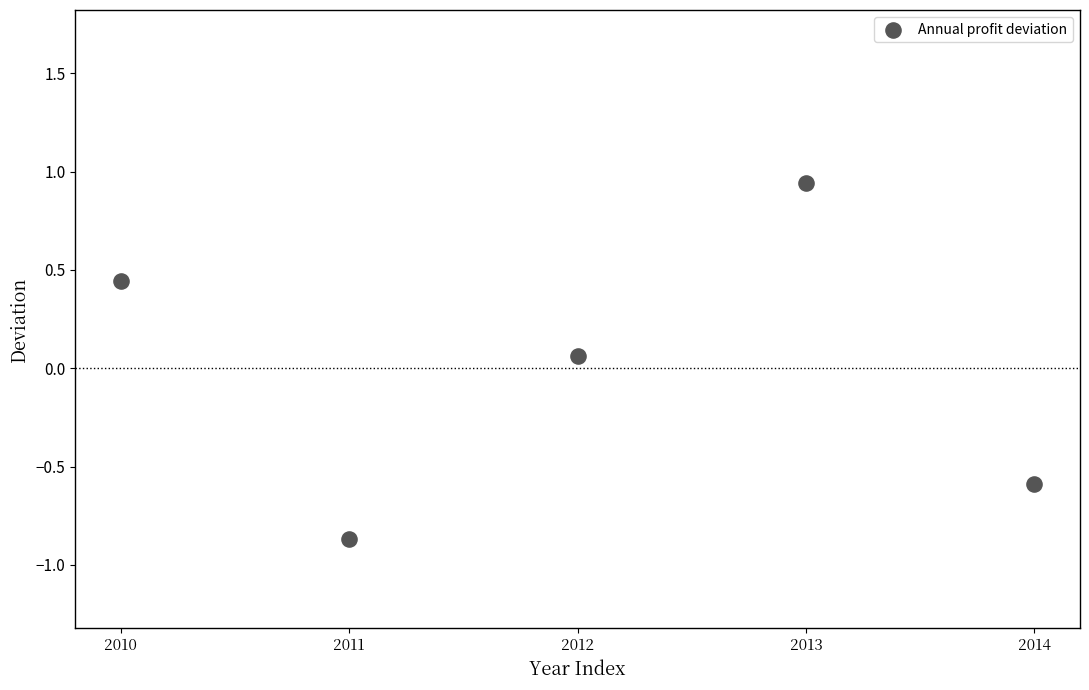

What is the range of Y values (max minus min)?

1.8